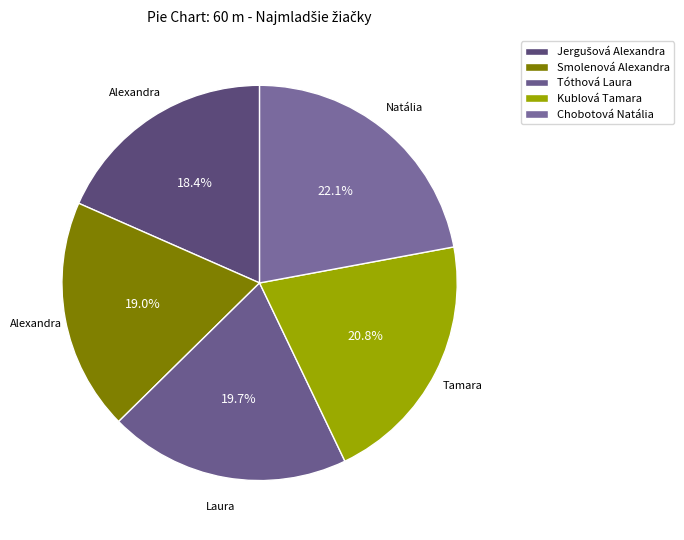

Does Smolenová Alexandra represent more than half of the total?

No